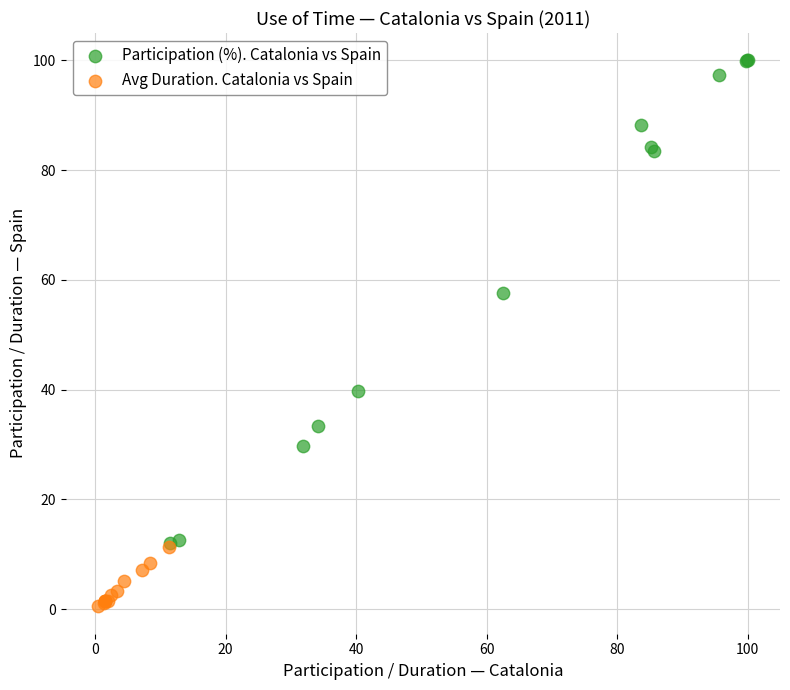

What are all the series names shown in the legend?

Participation (%). Catalonia vs Spain, Avg Duration. Catalonia vs Spain